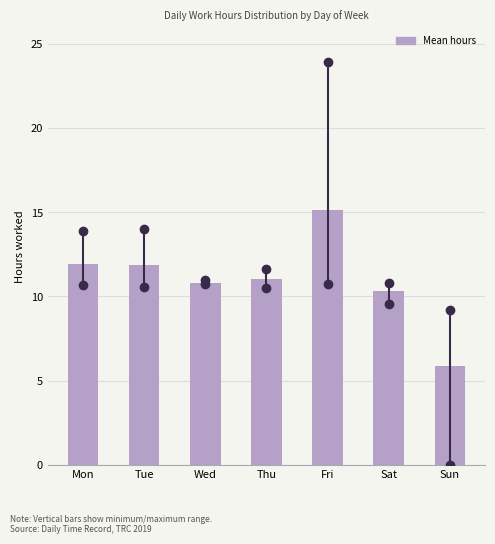

Reading right to left, list all the values displayed in this chart.

5.9	10.3	15.1	11.0	10.8	11.9	11.9